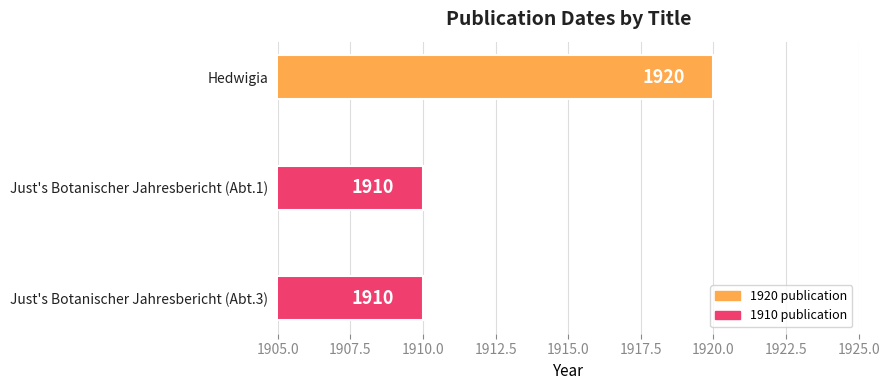

Read the value at Just's Botanischer Jahresbericht (Abt.3).

1910